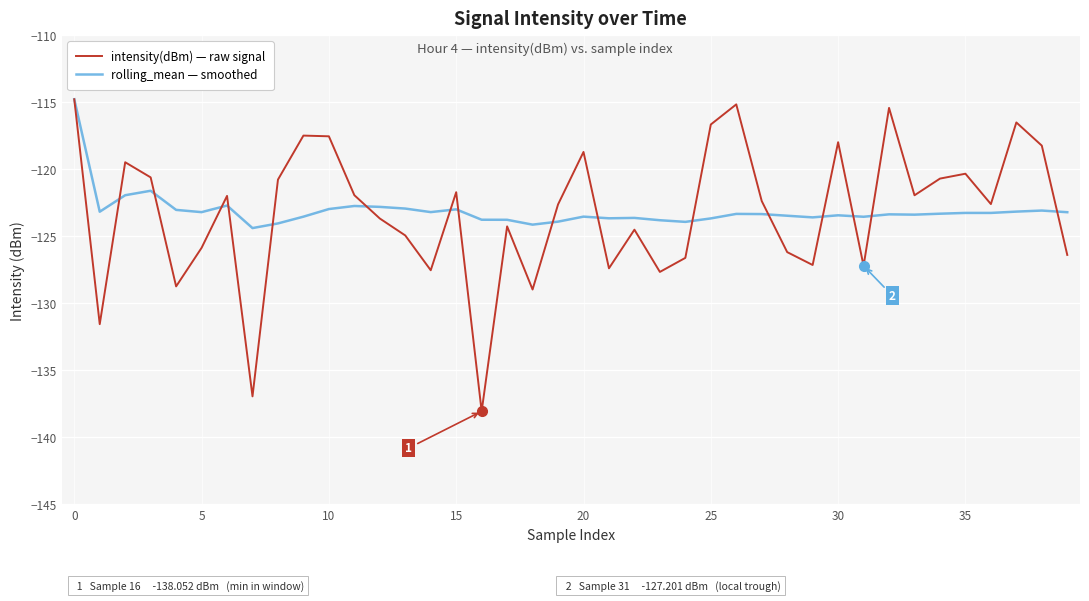

Which series has the largest range (max minus min)?

intensity(dBm) — raw signal